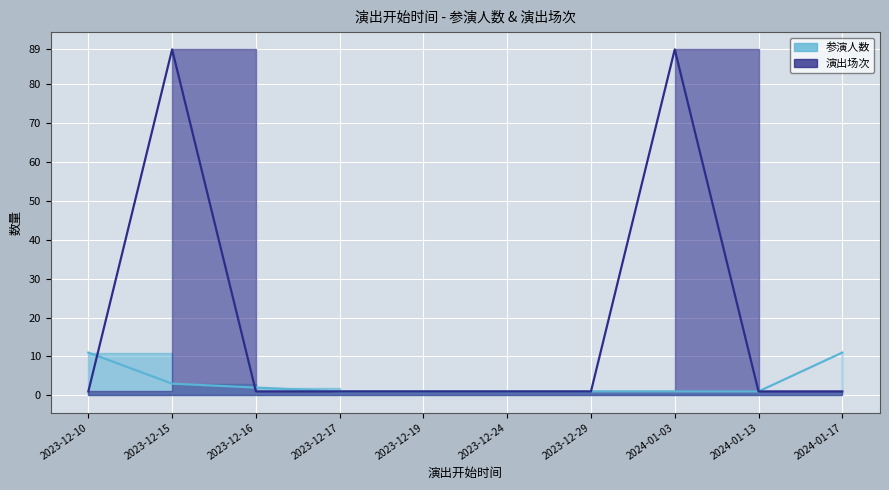

What is the difference between the 演出场次 values at 2024-01-17 and 2023-12-15?

88